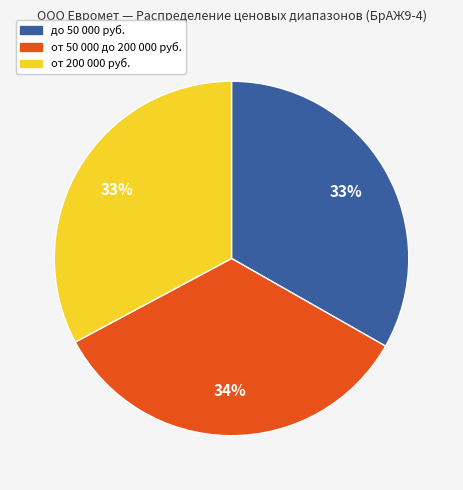

Does от 50 000 до 200 000 руб. account for over 50% of the chart?

No